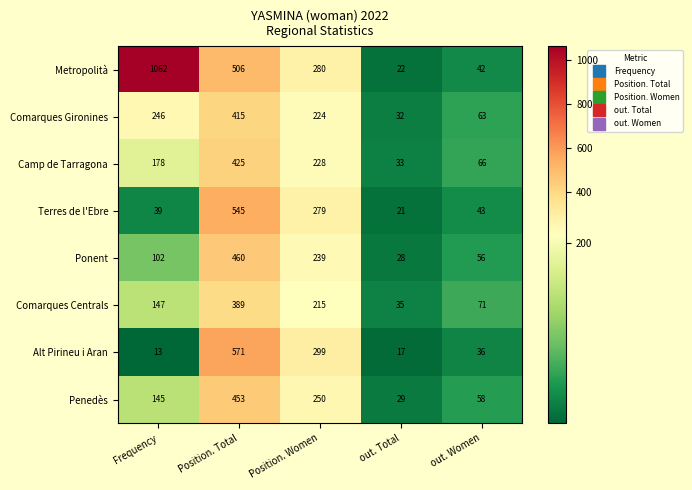

Which series has the largest range (max minus min)?

Metropolità